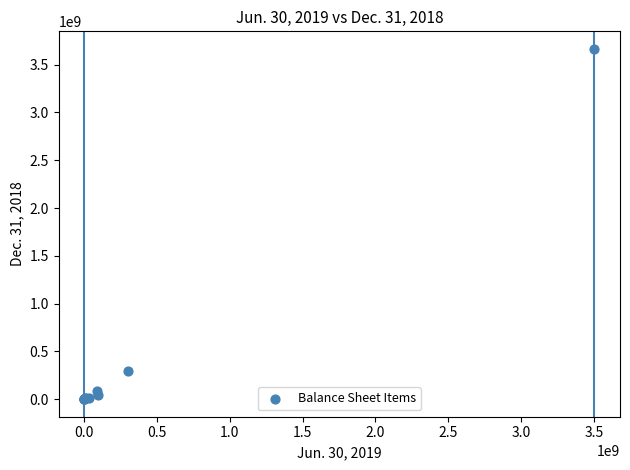

What Y value in the scatter plot is closest to 1832500000?

300000000.0